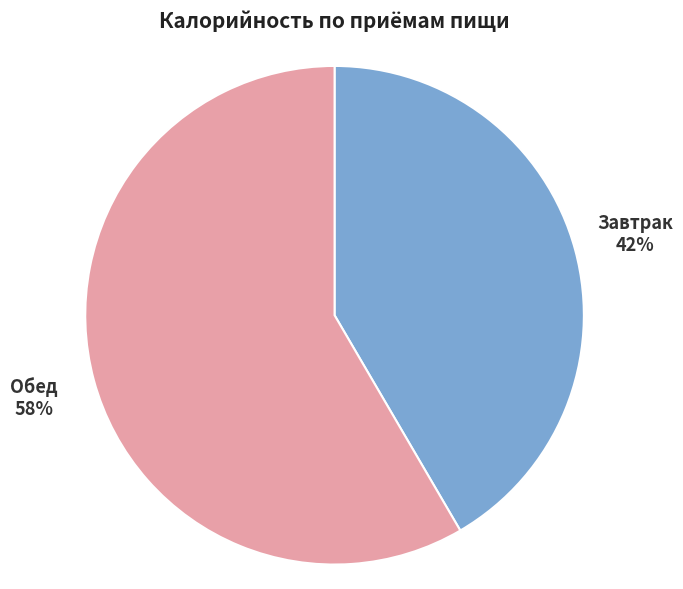

To the nearest percent, what is the average slice percentage?

50%